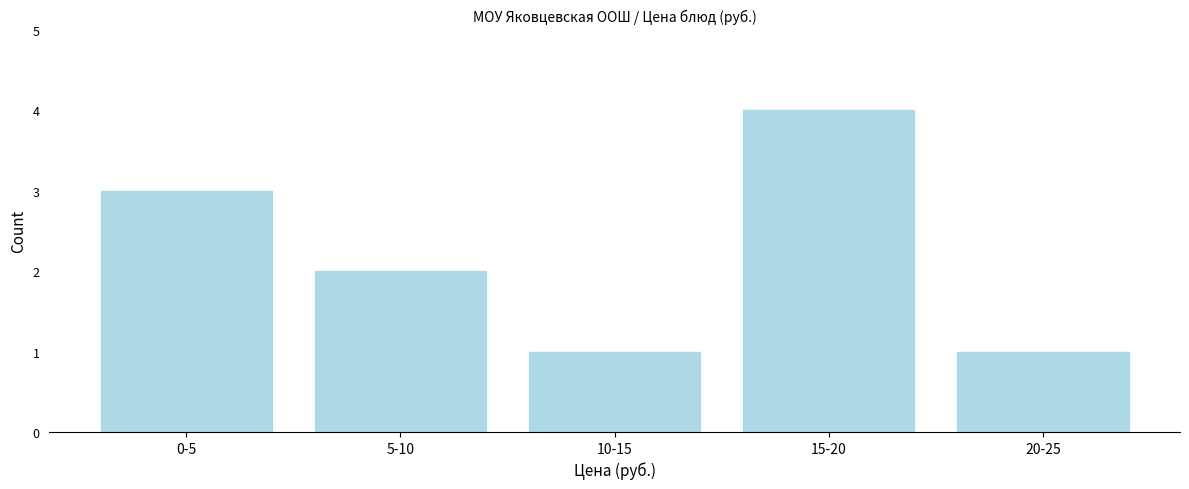

Reading left to right, list all the values displayed in this chart.

0-5=3	5-10=2	10-15=1	15-20=4	20-25=1